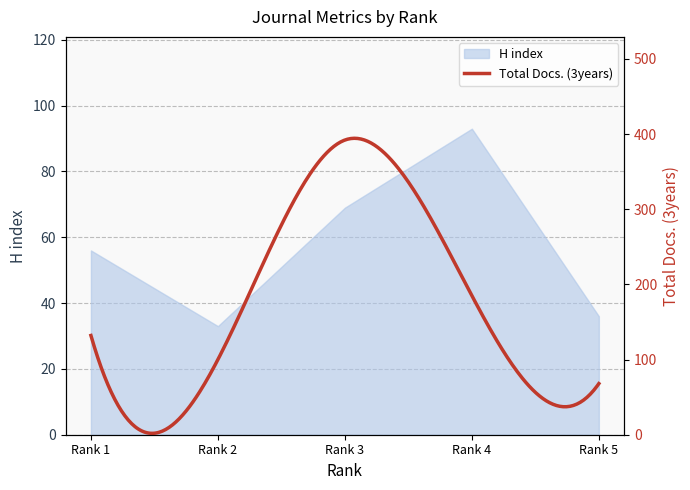

At which category does the chart reach its peak across all series?

Rank 4